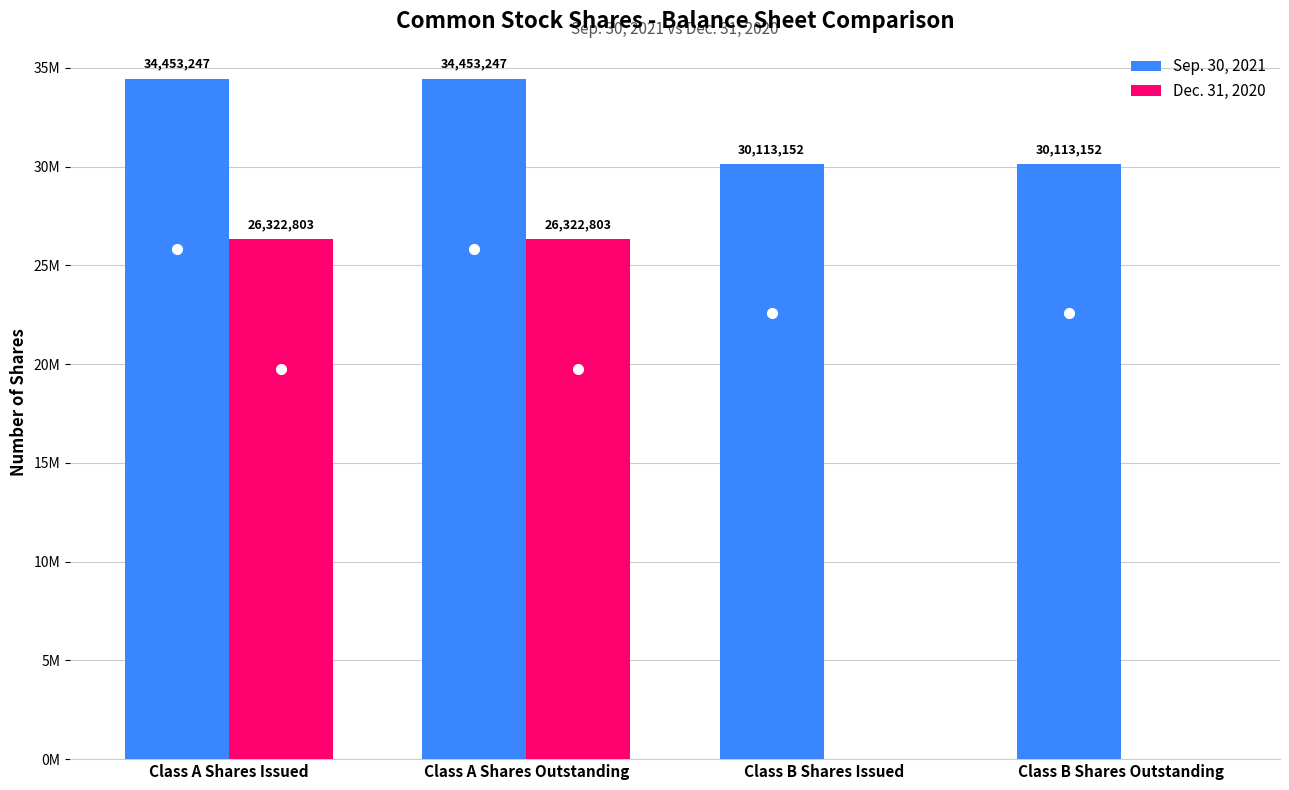

True or false: Sep. 30, 2021 has a value of 51570683 at Class B Shares Issued.

False